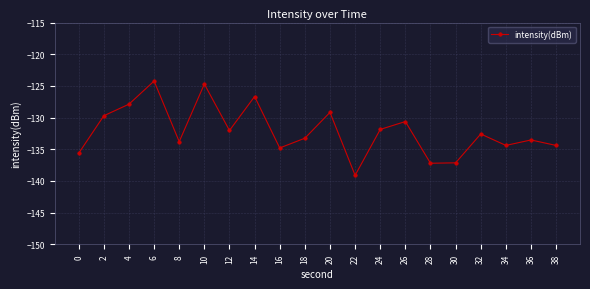

What is the smallest value displayed?

-139.1